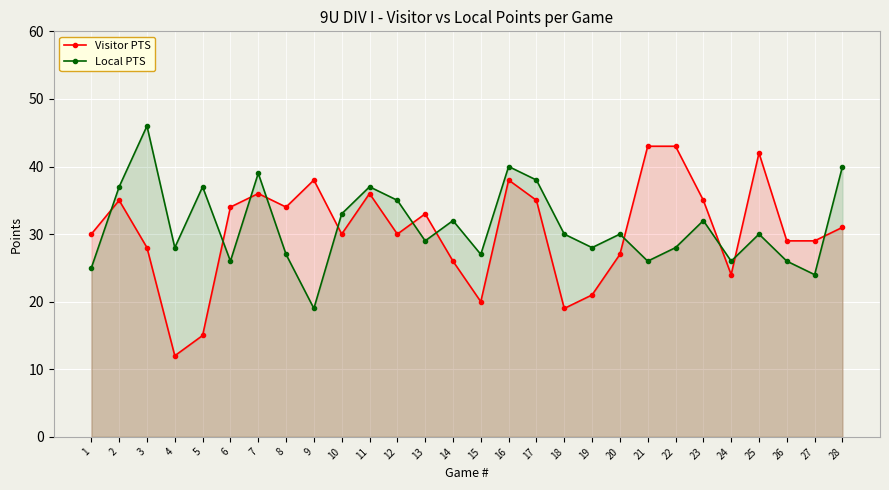

What is the value of the Local PTS point at the 24th from the left?

26